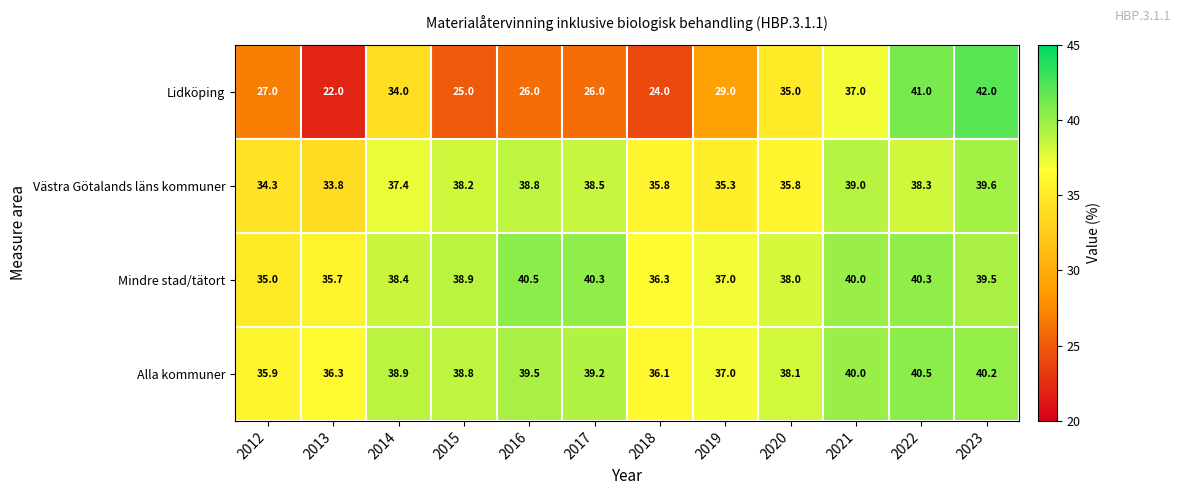

At which label does Mindre stad/tätort first exceed 38?

2014